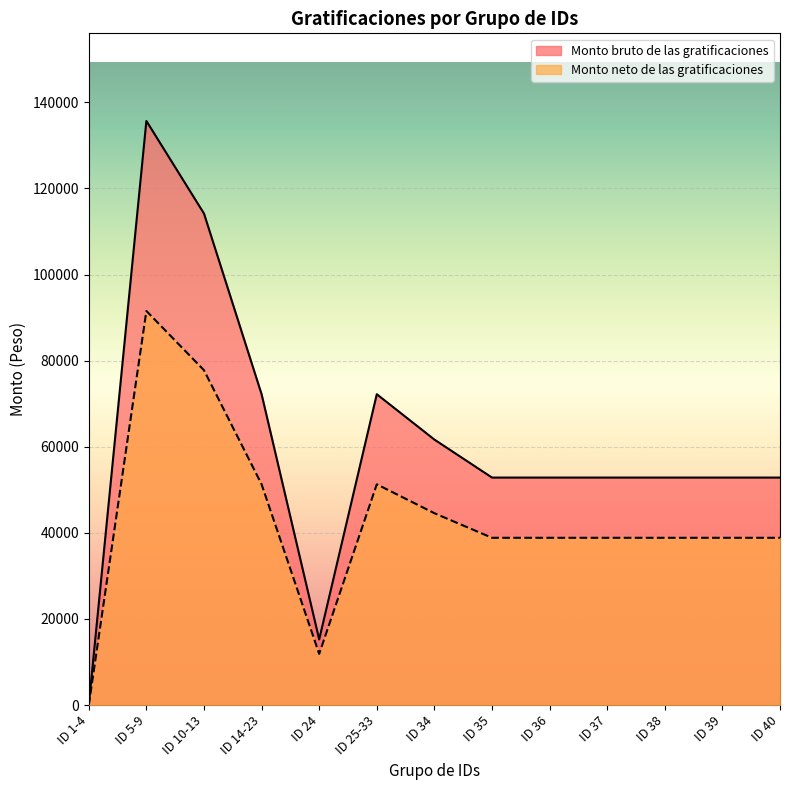

What is the sum of the Monto bruto de las gratificaciones values at ID 14-23 and ID 34?

133858.9